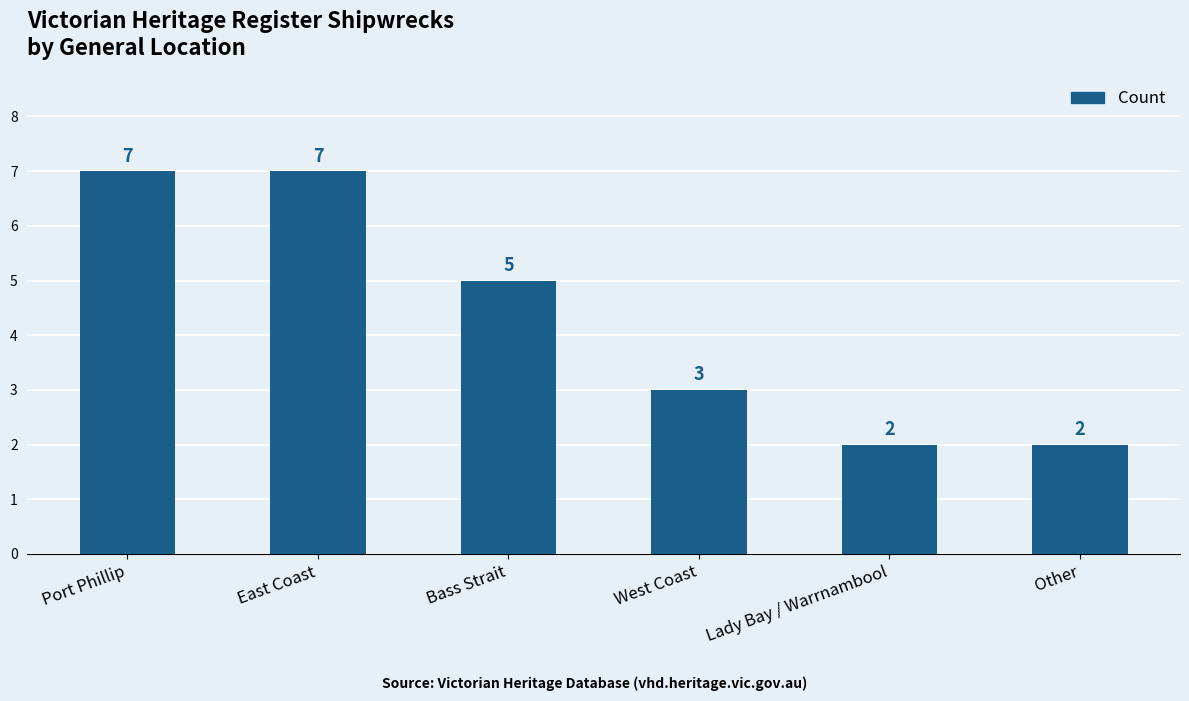

What is the maximum value shown in the chart?

7